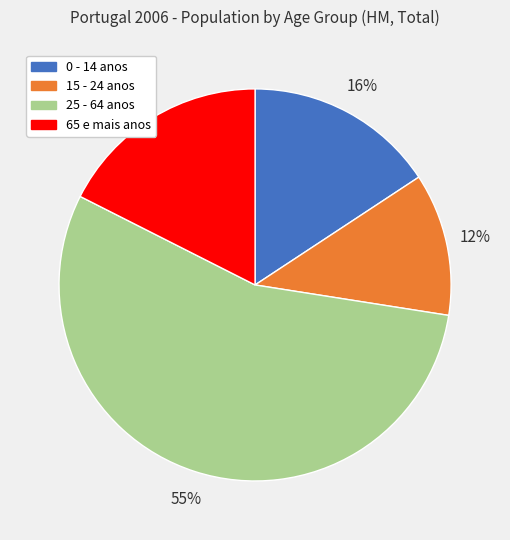

Approximately how many times larger is the value at 0 - 14 anos compared to 65 e mais anos?

0.9